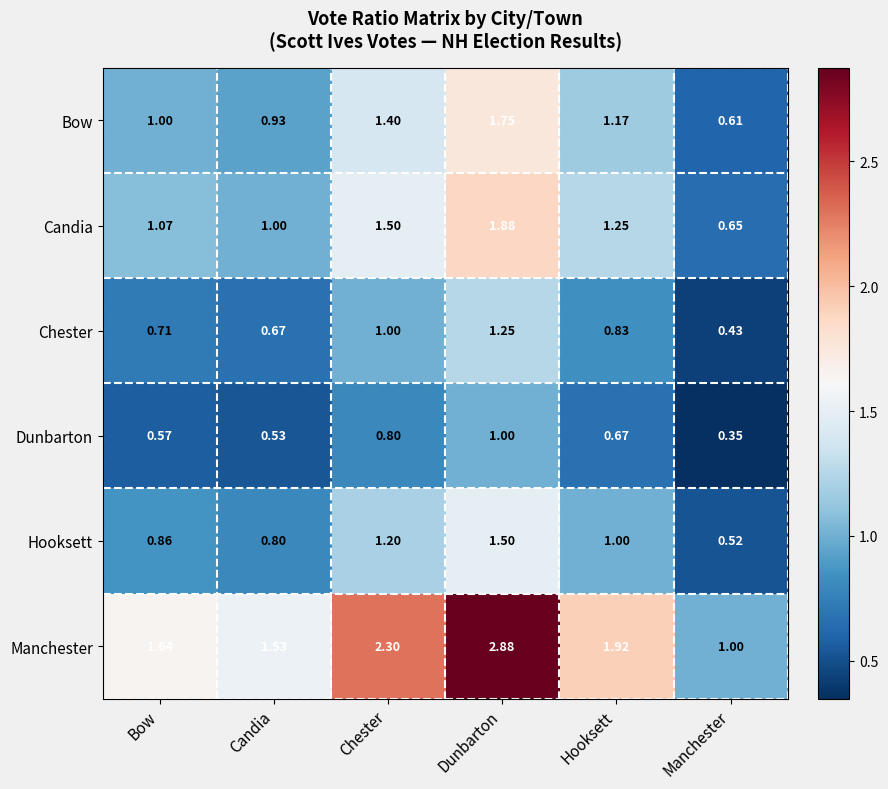

Which series has the largest total across all categories?

Manchester